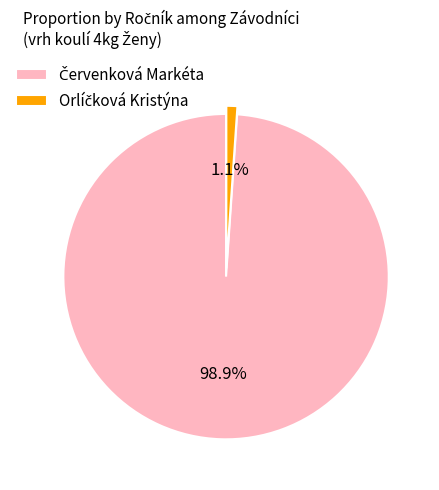

The Orlíčková Kristýna slice represents 1% of the pie. True or false?

True